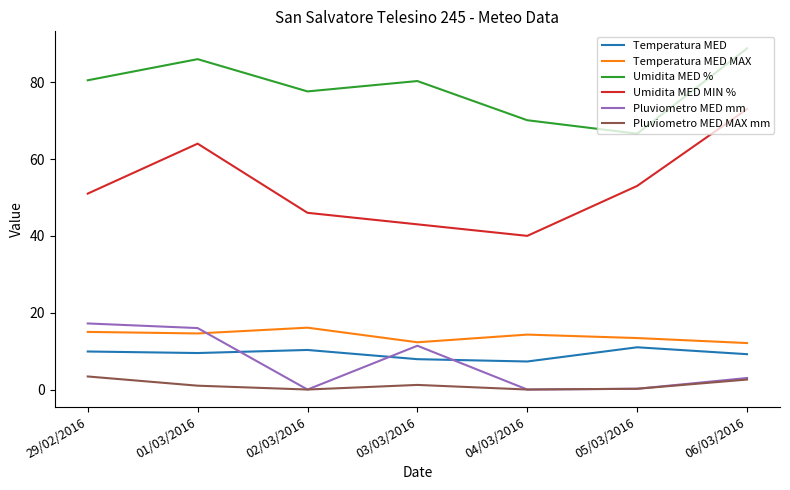

Which series has the largest total across all categories?

Umidita MED %